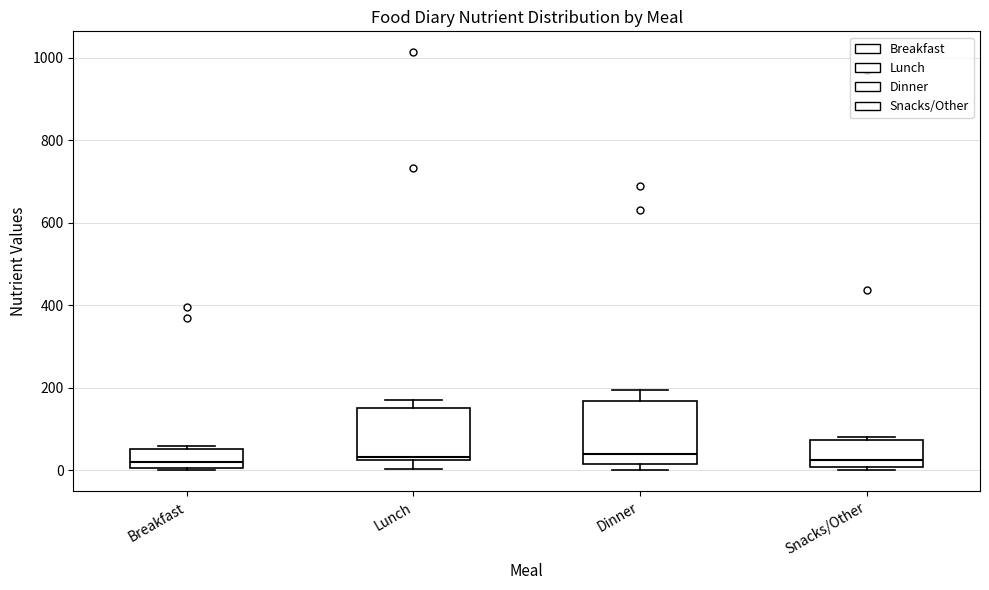

Reading left to right, read every box against the y-axis: the position of its median line, the range the box covers, and the ends of its whiskers. The values are not printed on the chart, so give them approximately, as read against the axis.

Breakfast: median 20, box 0 to 60, whiskers 0 (just below the box's lower edge) to 60
Lunch: median 40, box 20 to 160, whiskers 0 to 180
Dinner: median 40, box 20 to 160, whiskers 0 to 200
Snacks/Other: median 20, box 0 to 80, whiskers 0 (just below the box's lower edge) to 80 (just above the box's upper edge)